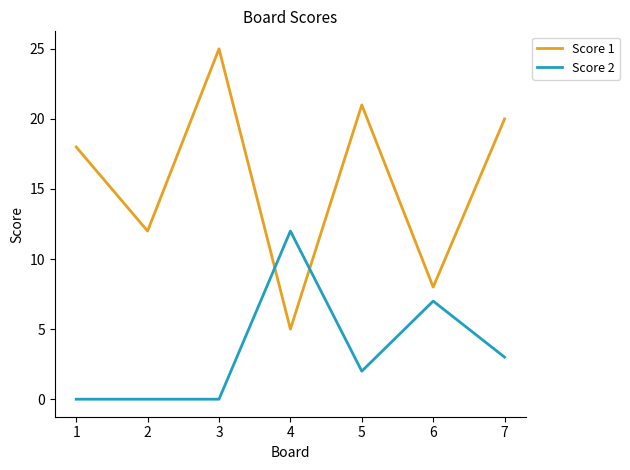

List the labels in order of Score 1 value, smallest first.

4, 6, 2, 1, 7, 5, 3